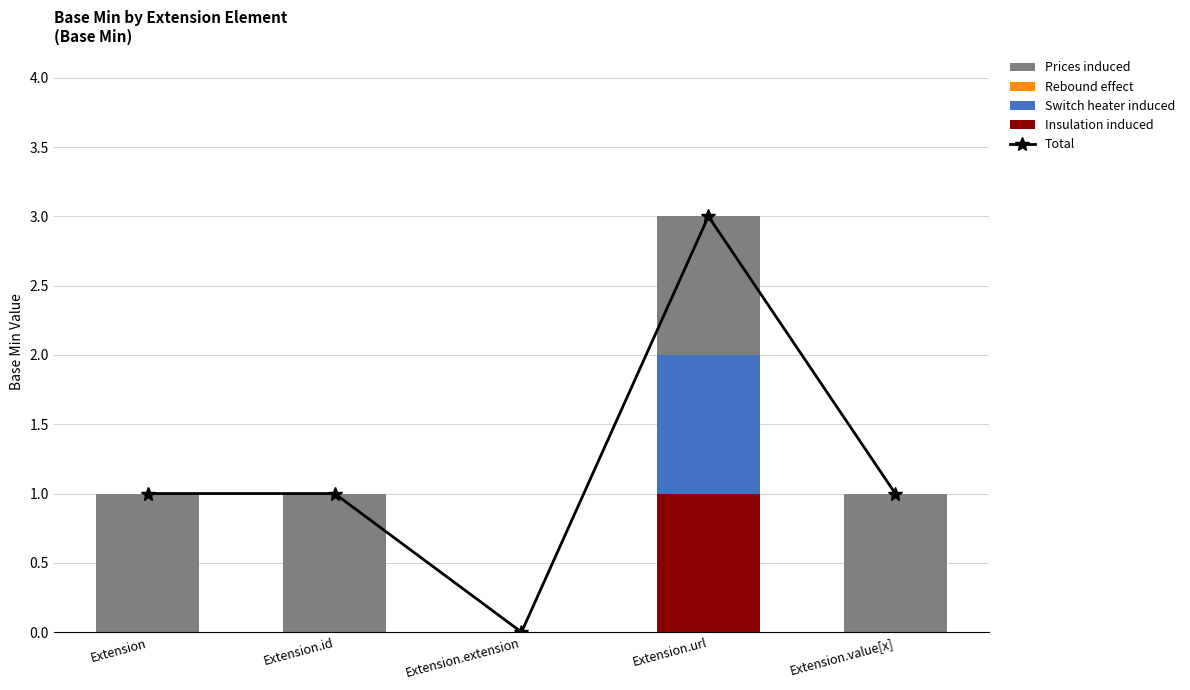

List the series in order of their peak value, highest first.

Total, Insulation induced, Switch heater induced, Prices induced, Rebound effect